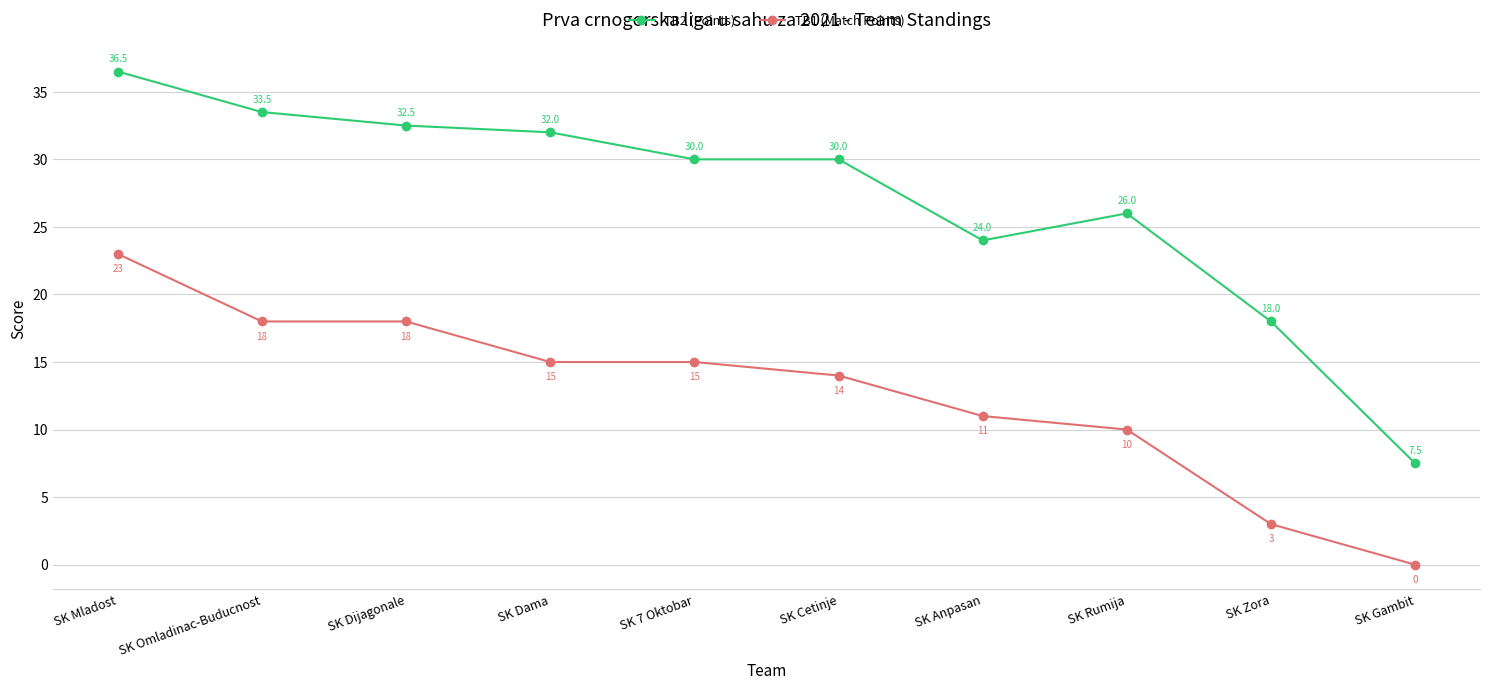

What are all the series names shown in the legend?

TB2 (Points), TB1 (Match Points)